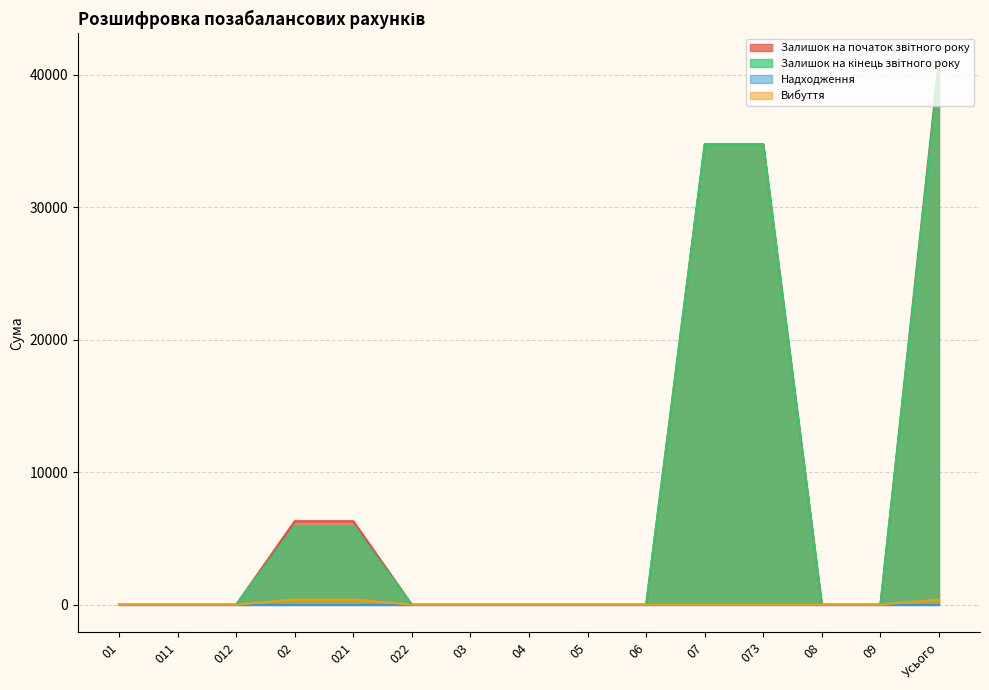

Which category has the highest value across all series?

Усього